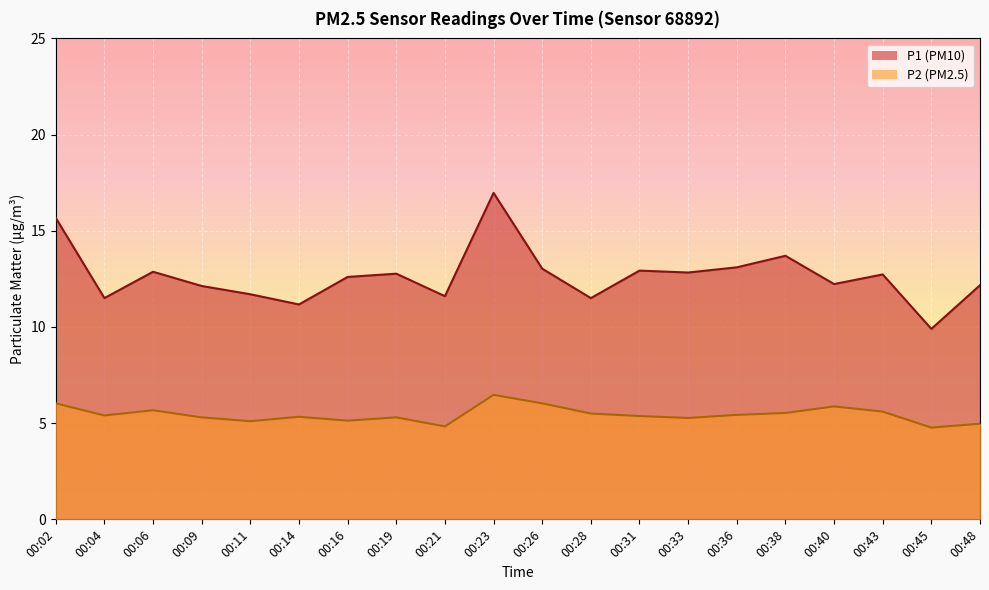

Which has a higher value, 00:06 or 00:45?

00:06